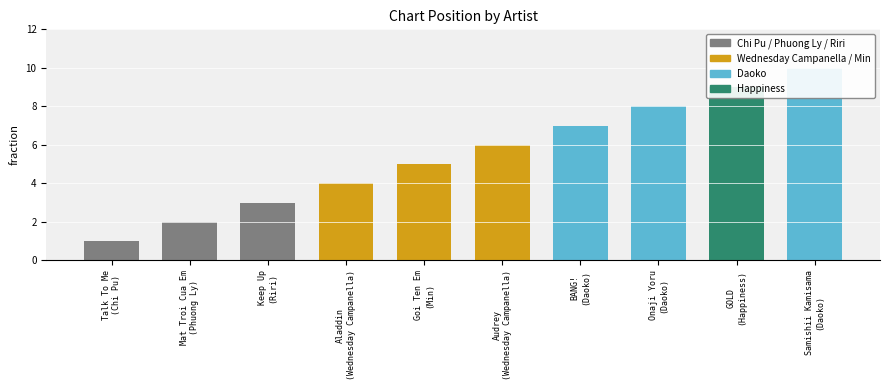

Is it true that the value at Audrey (Wednesday Campanella) is 6?

True